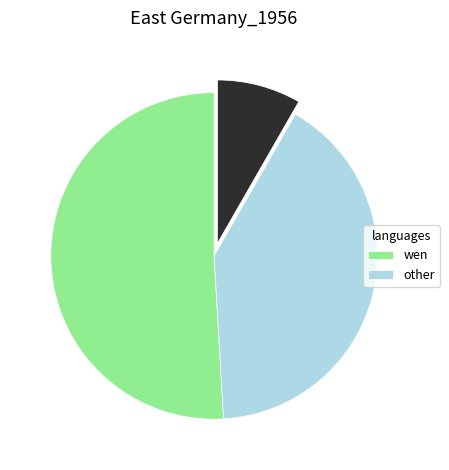

Is there any slice that represents more than half of the pie?

Yes